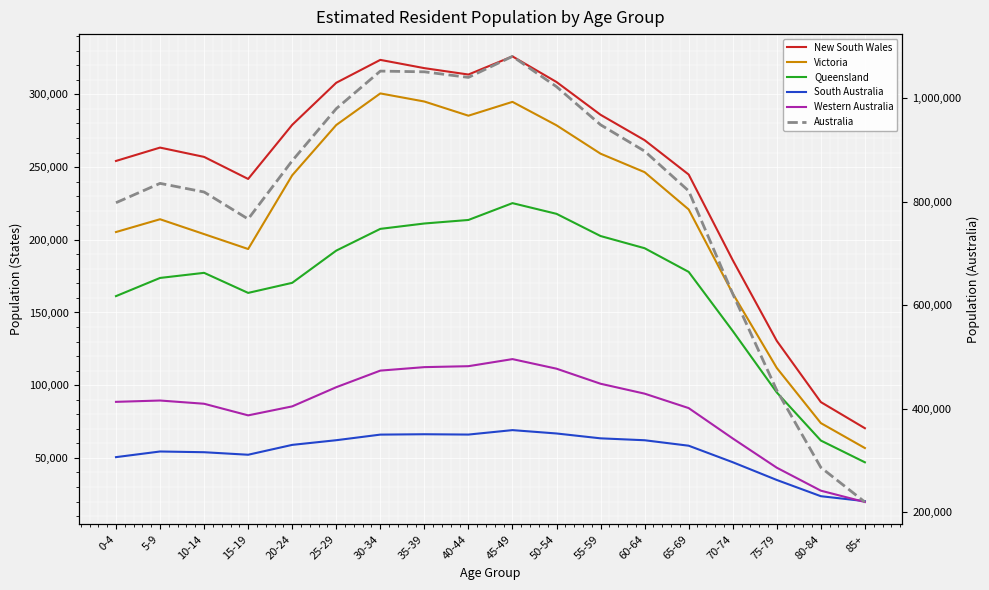

How many lines are shown in the chart?

6